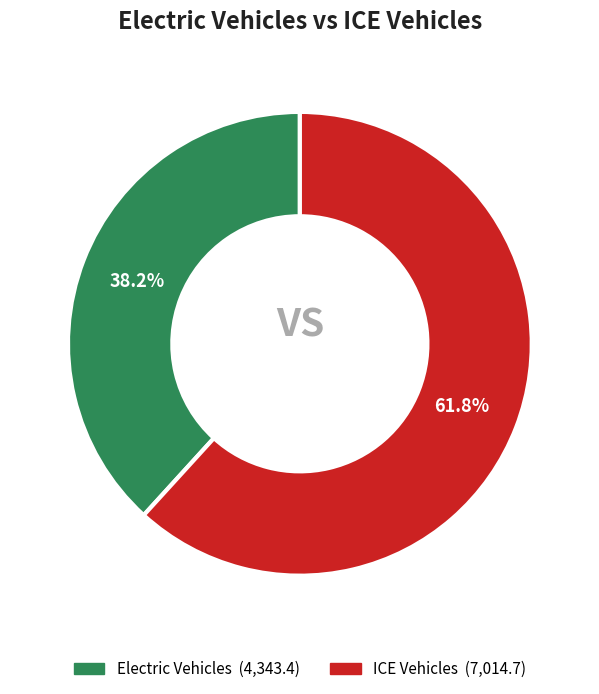

Does any single category account for the majority?

Yes